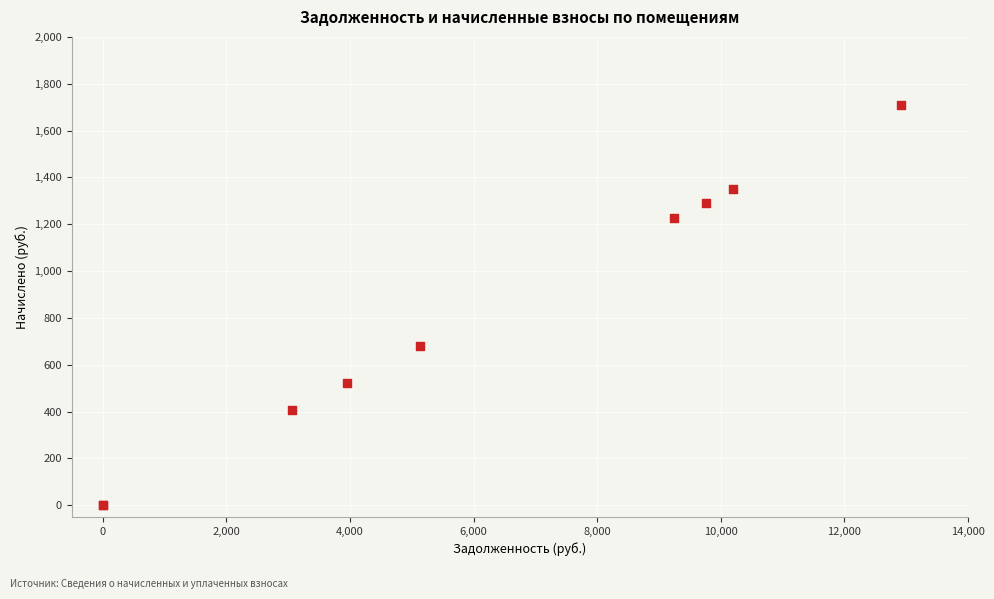

What Y value in the scatter plot is closest to 855?

680.4